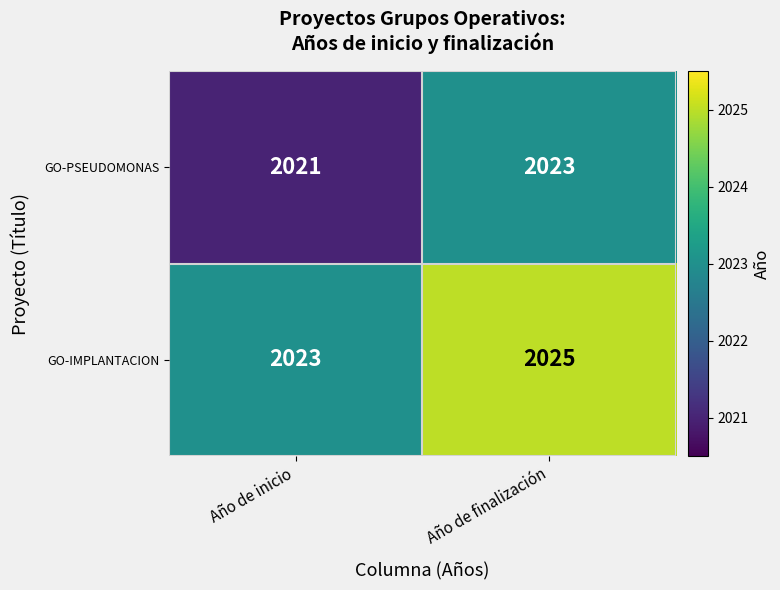

What is the sum of the GO-IMPLANTACION values at Año de inicio and Año de finalización?

4048